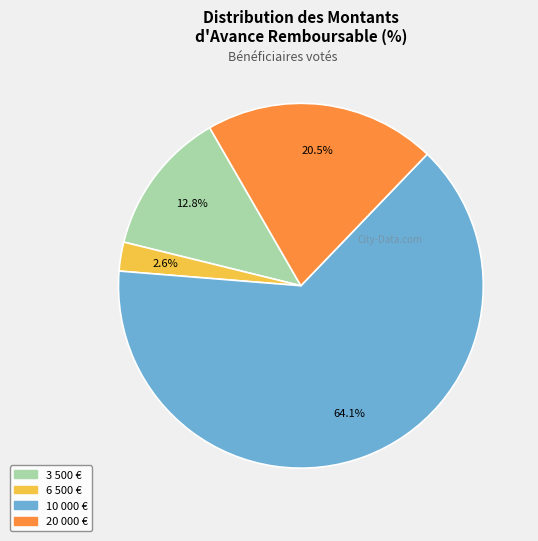

Is there a majority slice in this chart?

Yes